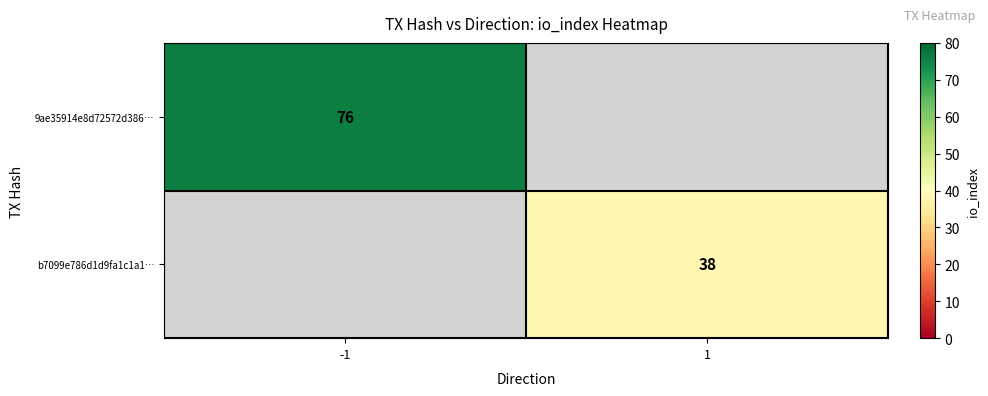

The 9ae35914e8d72572d386… series shows 76 at -1. True or false?

True